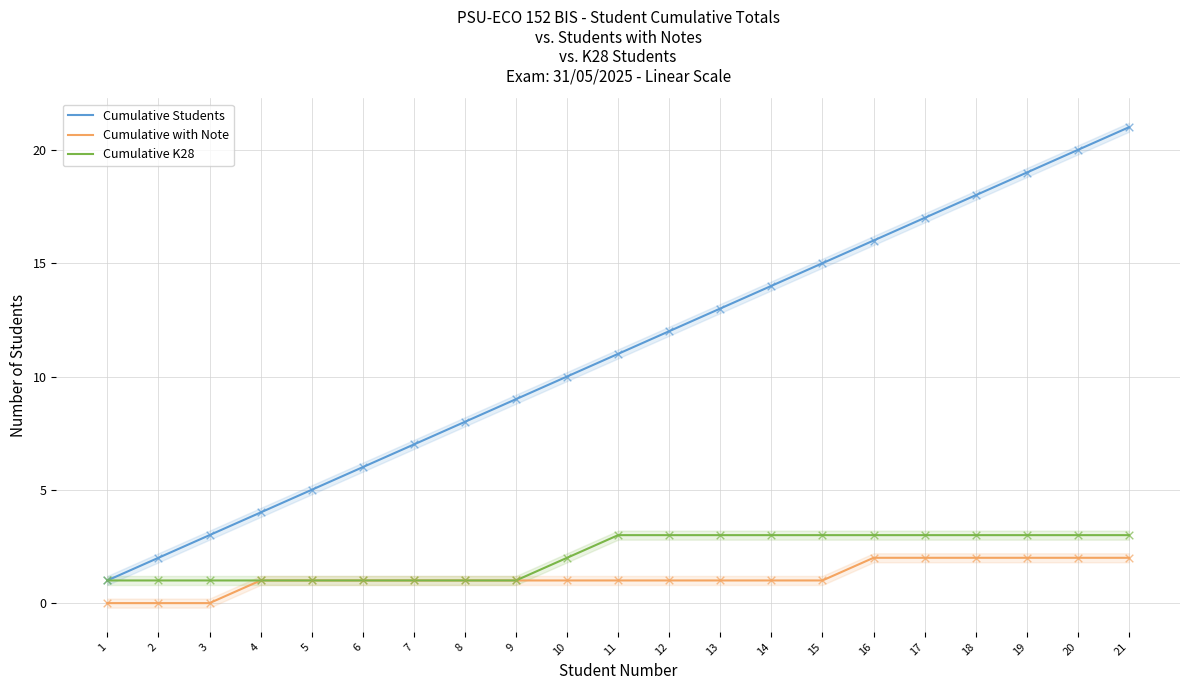

At how many categories does at least one series exceed 15?

6